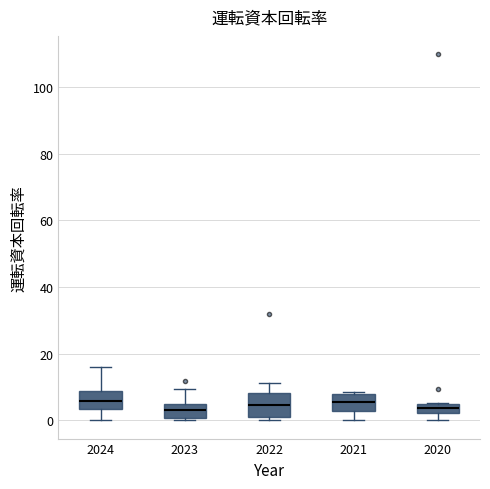

Which box is the tallest, from its lower edge to its upper edge?

2022